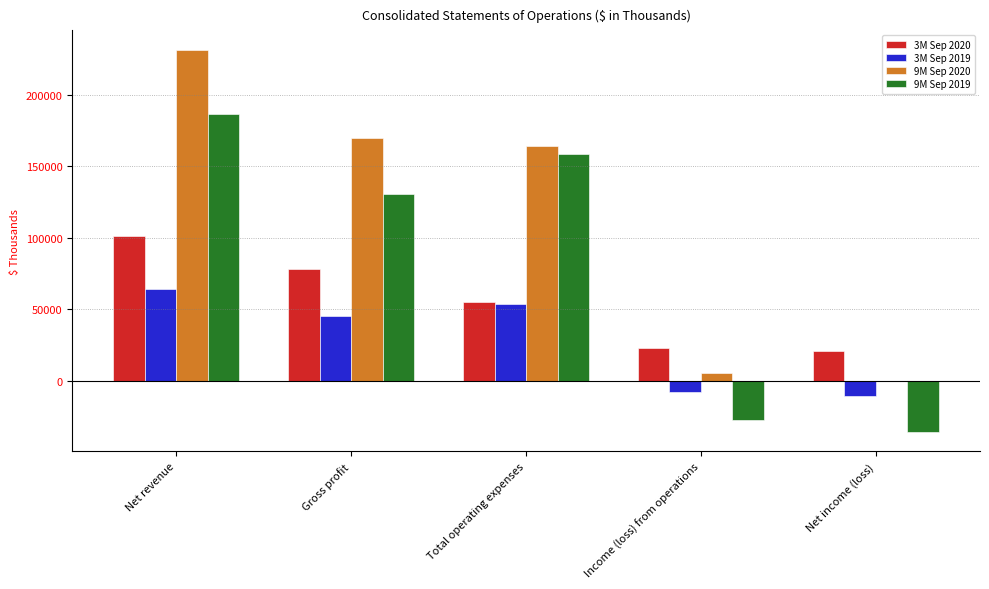

Does the chart contain stacked bars?

No